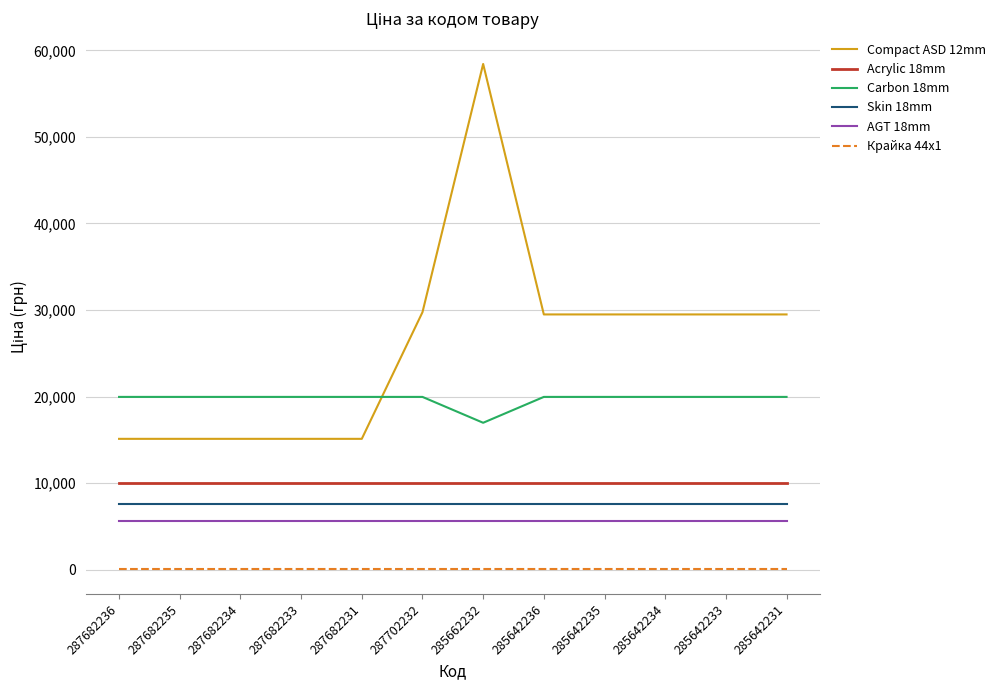

Between 287682236 and 285642233, which series saw the biggest shift?

Compact ASD 12mm